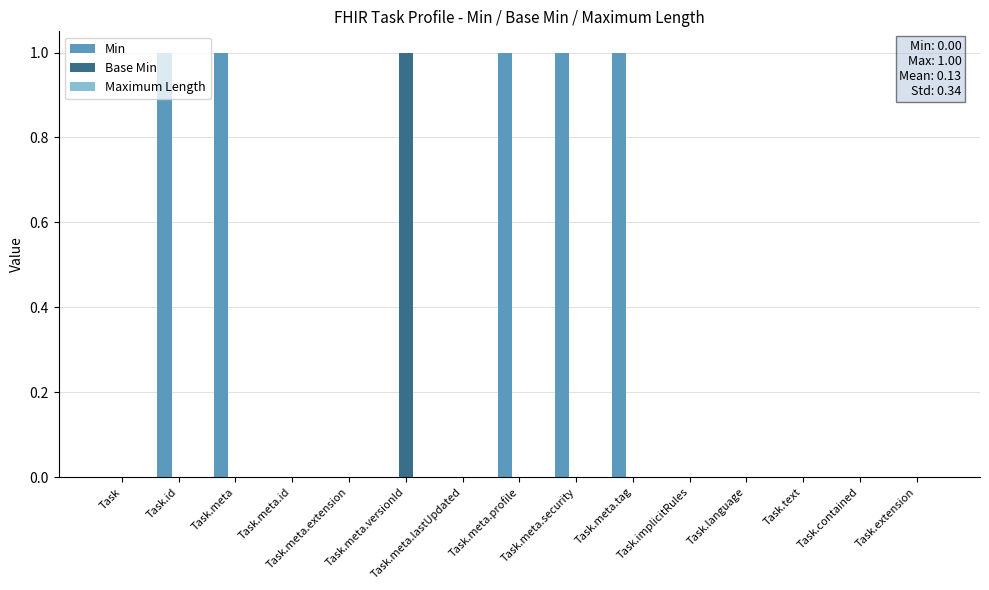

Are the bars horizontal?

No